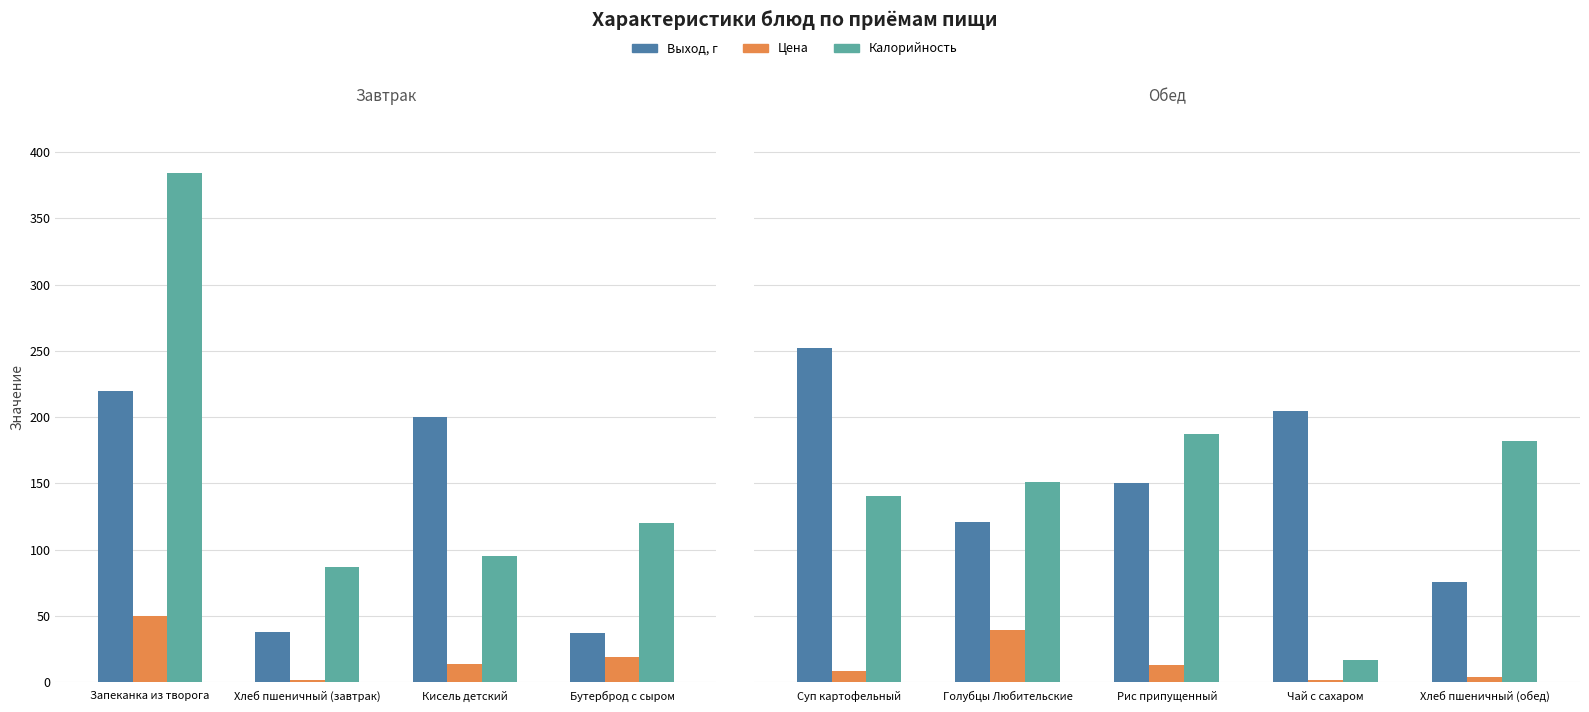

How many Выход, г values are between 121 and 205?

3